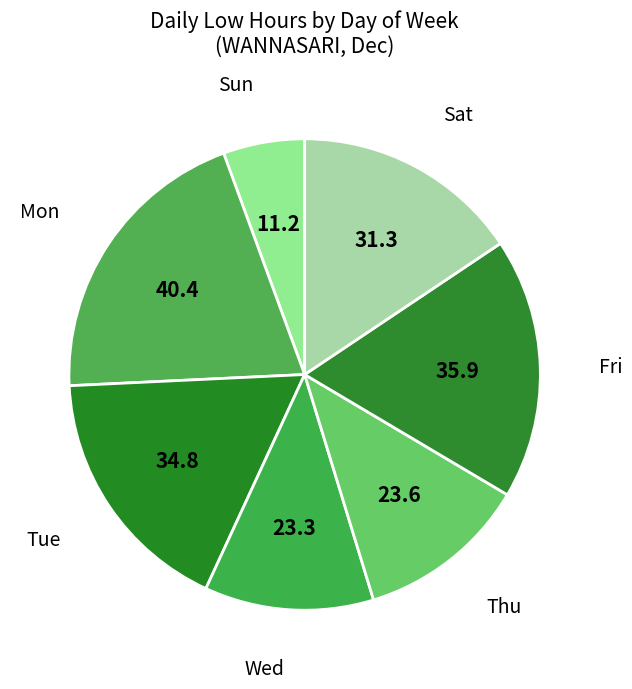

How many slices are in this pie chart?

7